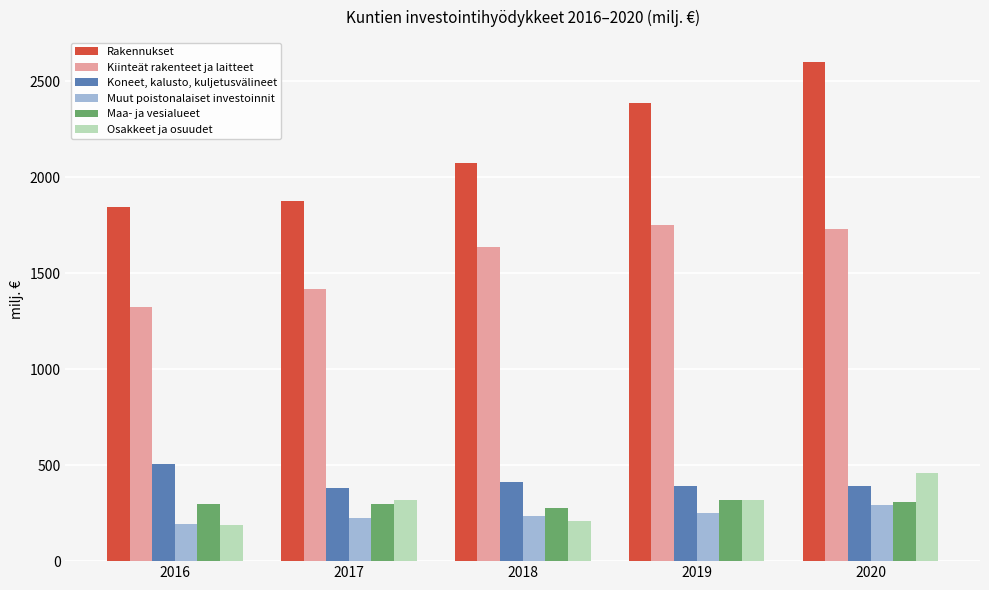

What is the greatest value displayed?

2599.3